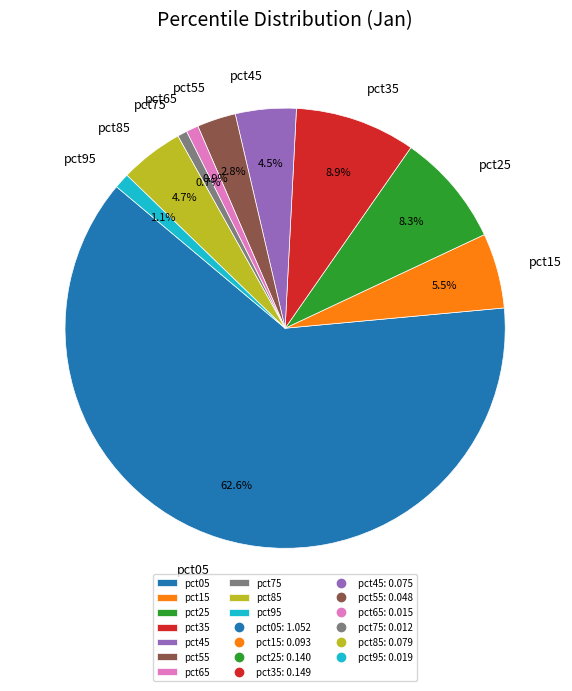

The pct35 slice represents 9% of the pie. True or false?

True